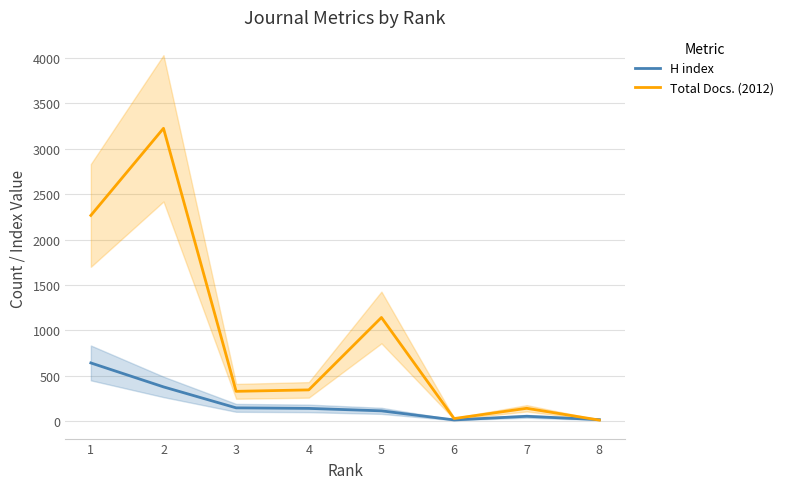

Where is the first local maximum for Total Docs. (2012)?

2